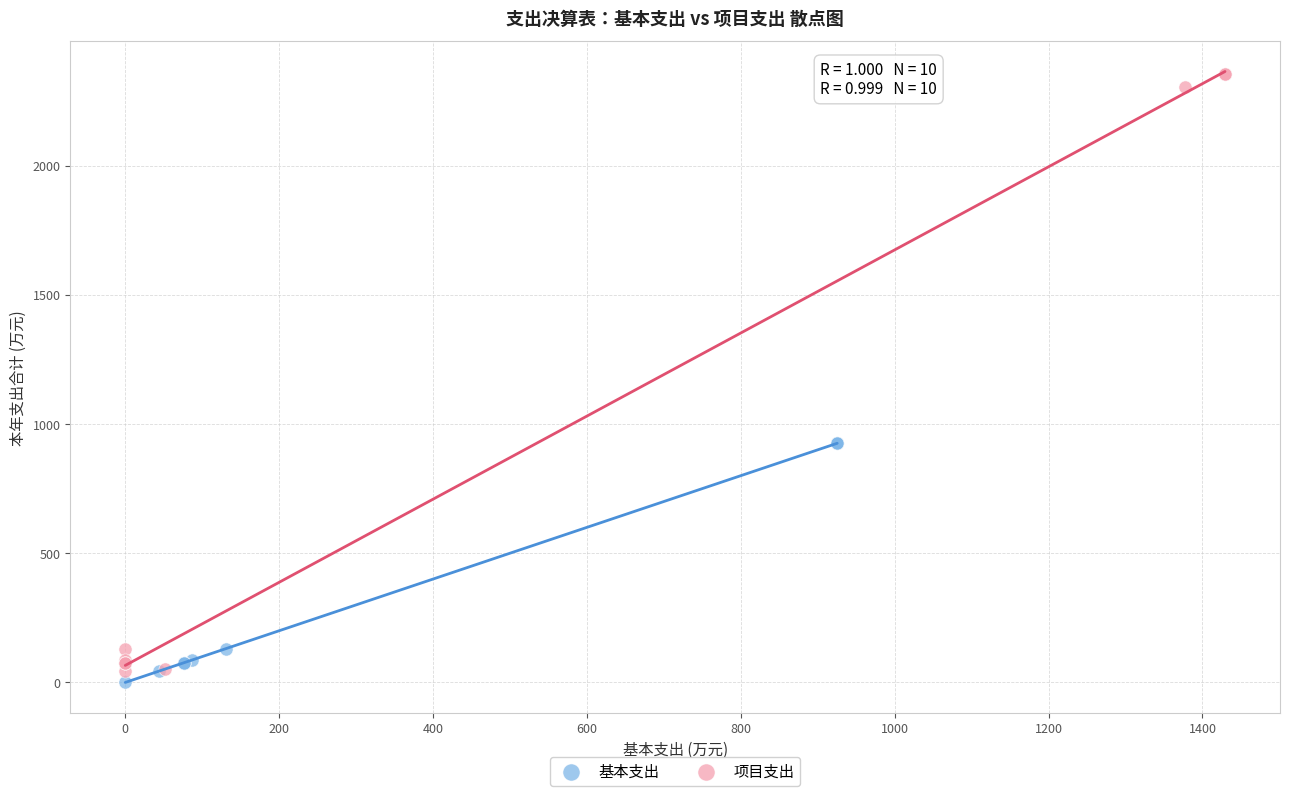

Which series has the largest Y range (max minus min)?

项目支出